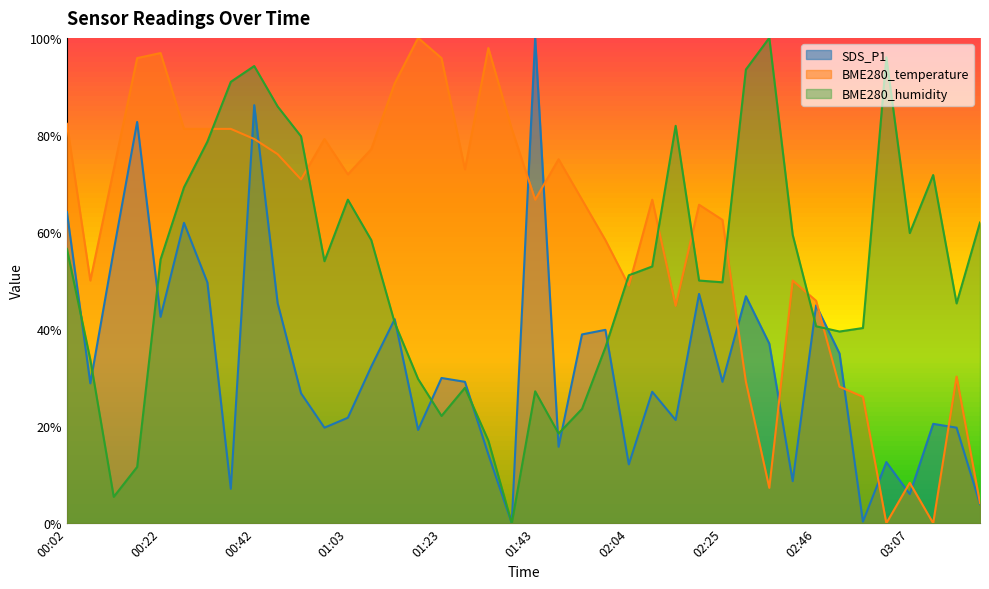

Rank the series by their average value, from lowest to highest.

SDS_P1, BME280_humidity, BME280_temperature